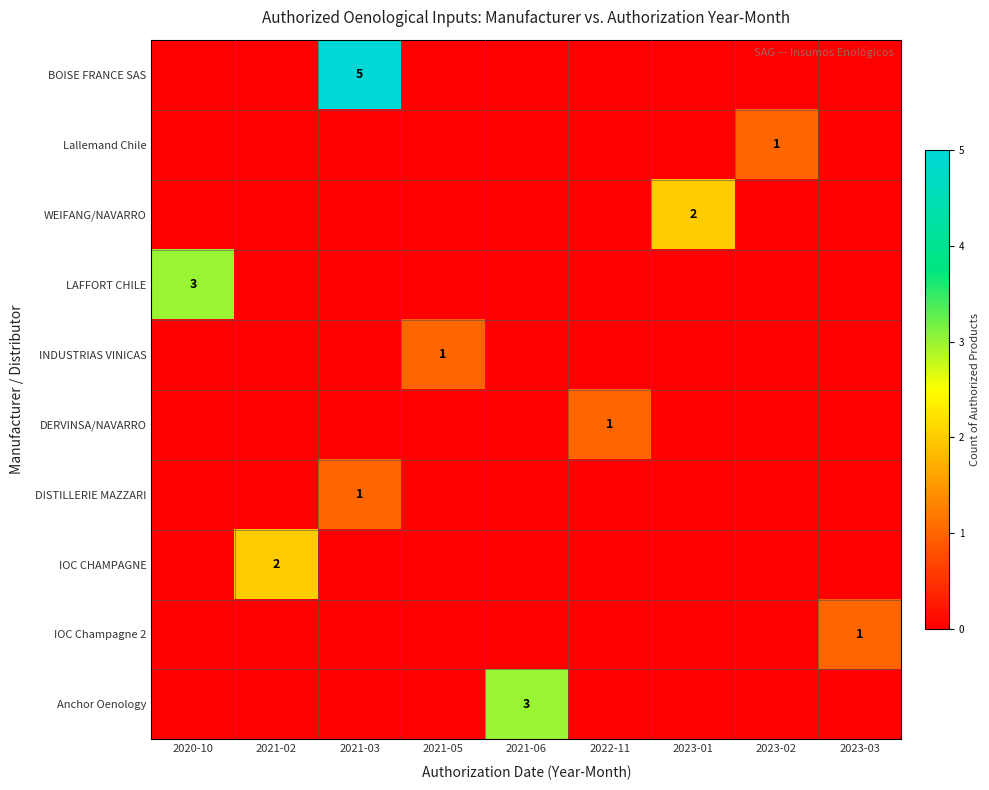

The IOC Champagne 2 series shows 0 at 2023-01. True or false?

True